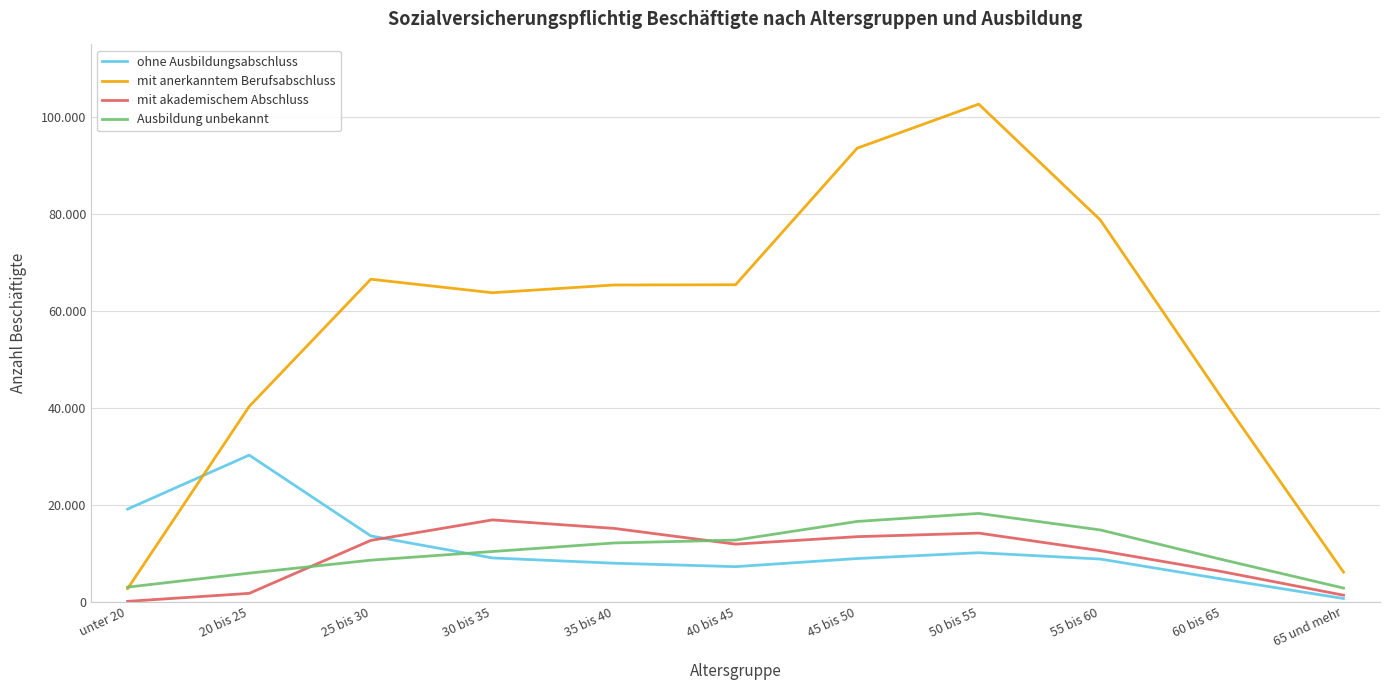

Does the chart display data point markers on the line(s)?

No